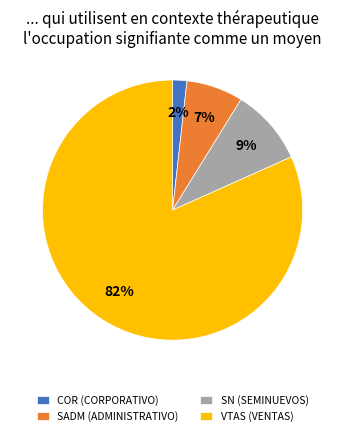

To the nearest percent, what is the difference between the VTAS and COR slice percentages?

80%